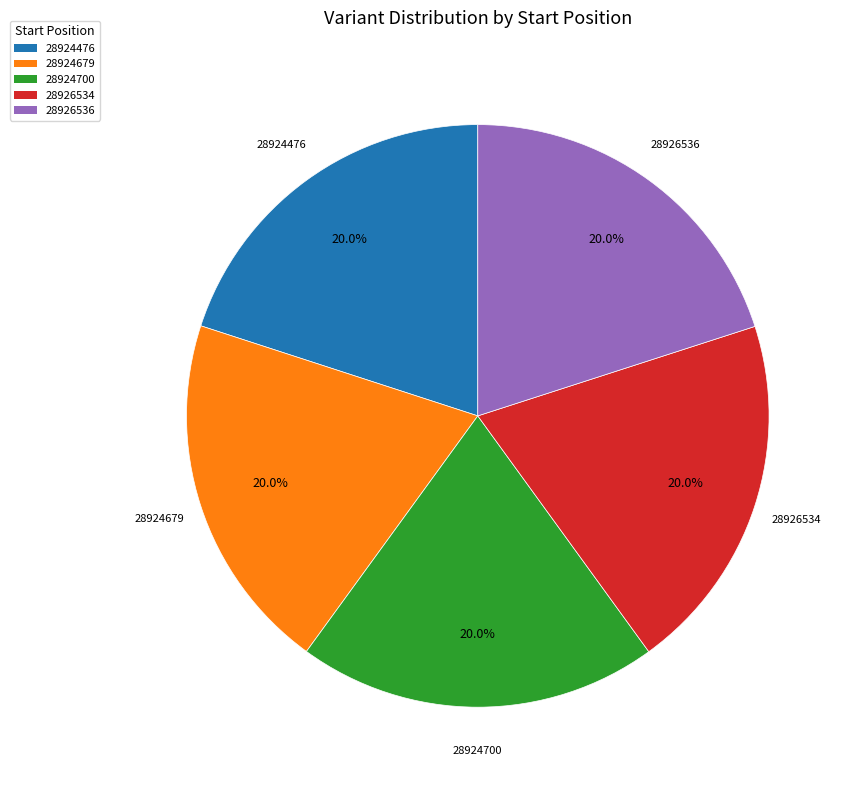

Approximately how many times larger is the value at 28926534 compared to 28924700?

1.0